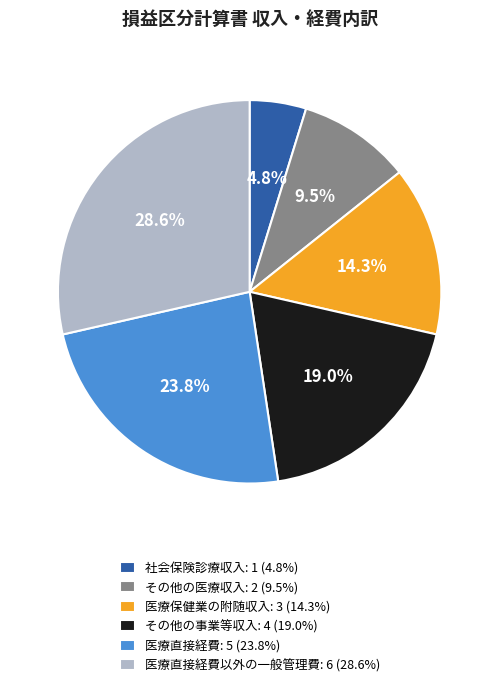

Is there any slice that represents more than half of the pie?

No